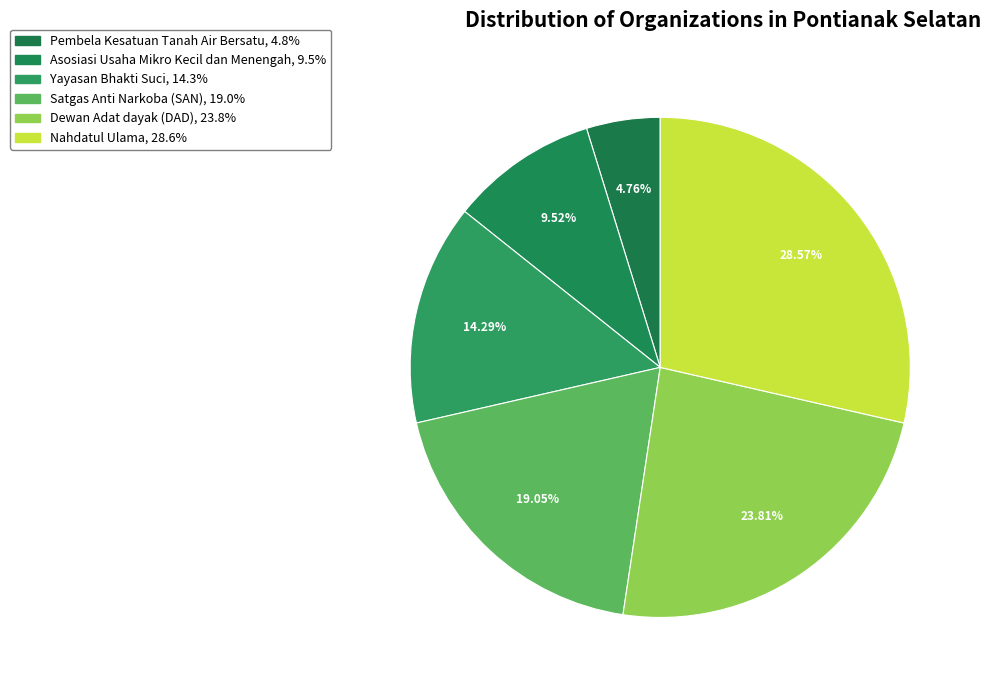

Which slice is the largest?

Nahdatul Ulama